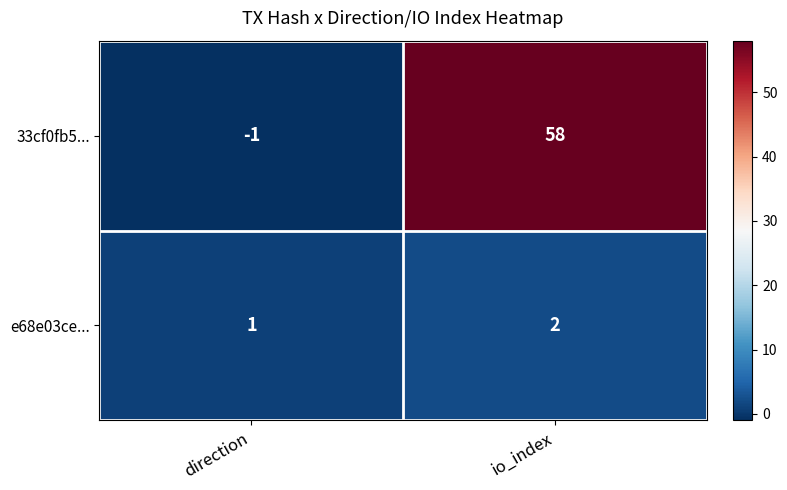

Reading left to right, what are all the values shown in this chart?

33cf0fb5...: -1	58
e68e03ce...: 1	2